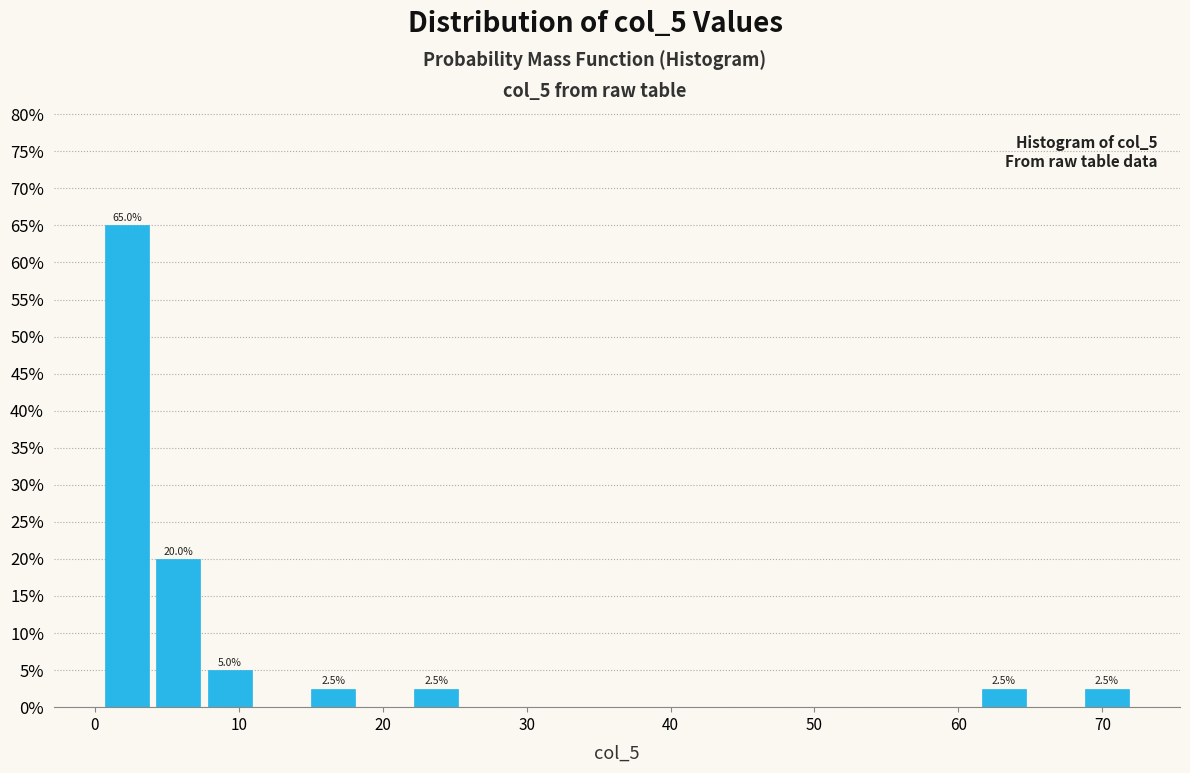

Around what value on the x-axis is the tallest bar? Give the approximate position of its centre, as read against the axis.

2